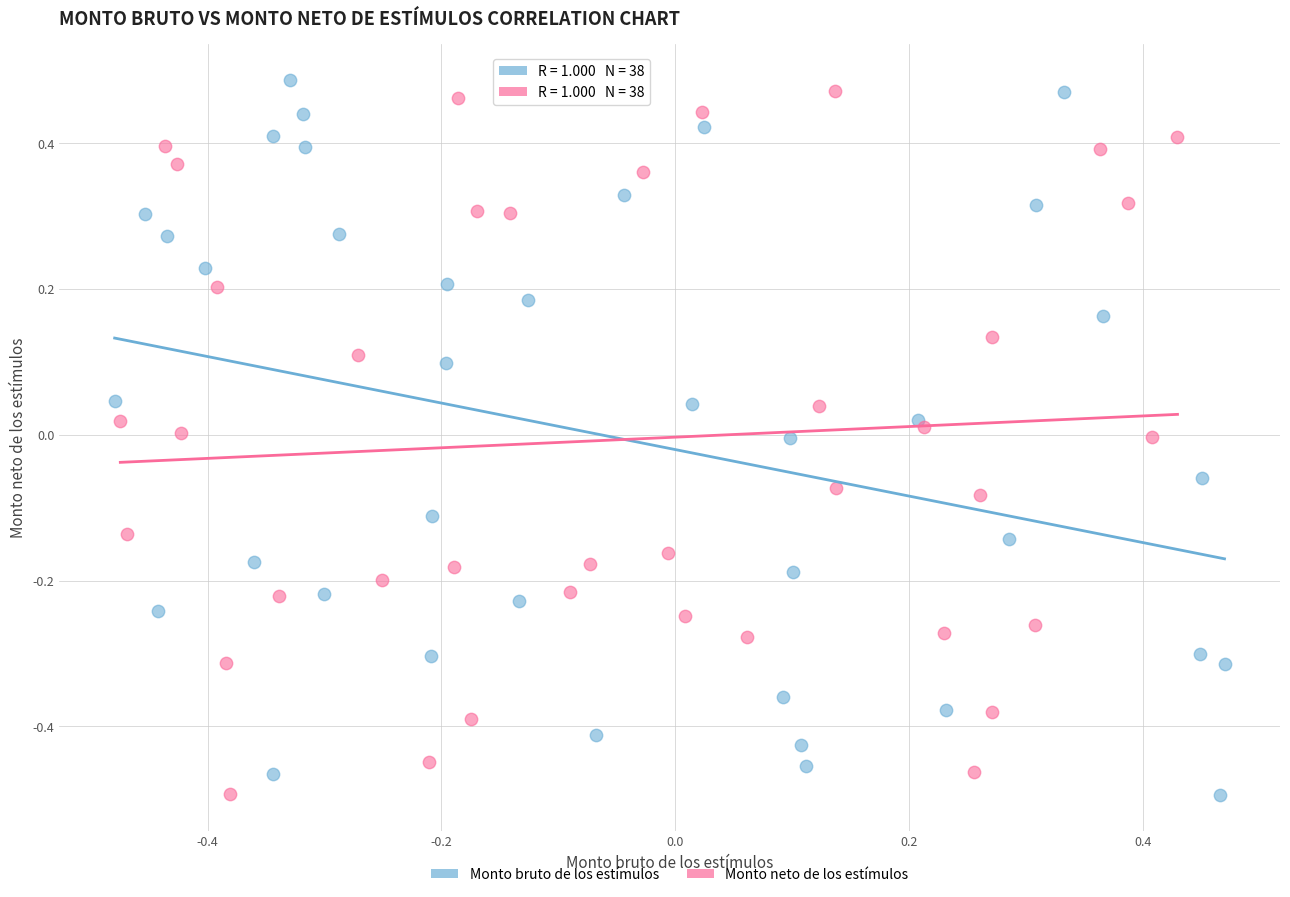

Which series reaches the maximum Y coordinate?

Monto bruto de los estímulos